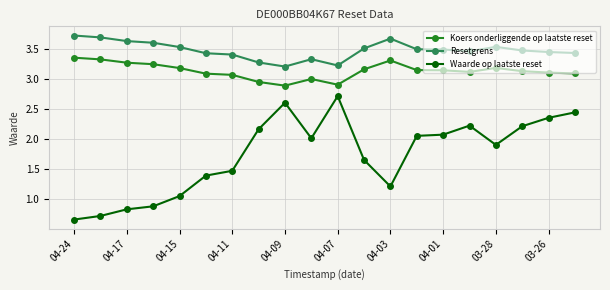

What is the difference between the maximum and minimum values in the Koers onderliggende op laatste reset series?

0.5